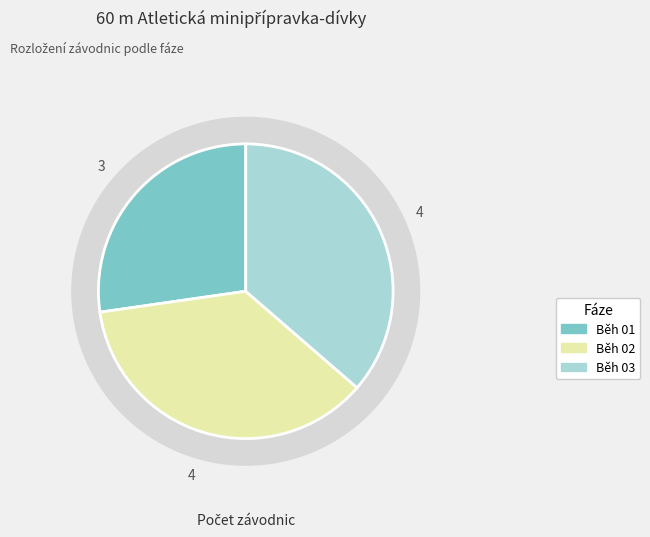

To the nearest percent, what is the average slice percentage?

33%